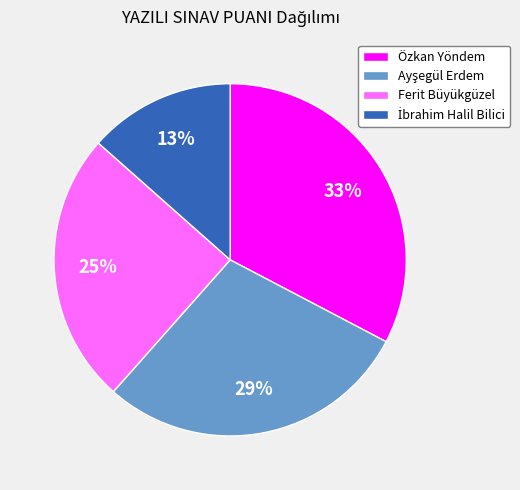

What percentage is the Özkan Yöndem slice, to the nearest percent?

33%